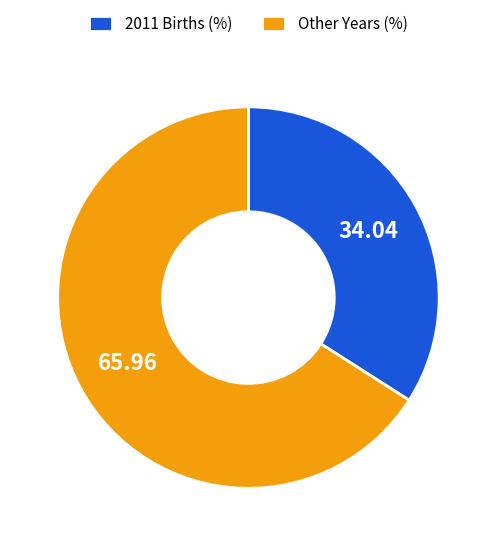

Which category has the biggest portion of the pie?

Other Years (%)